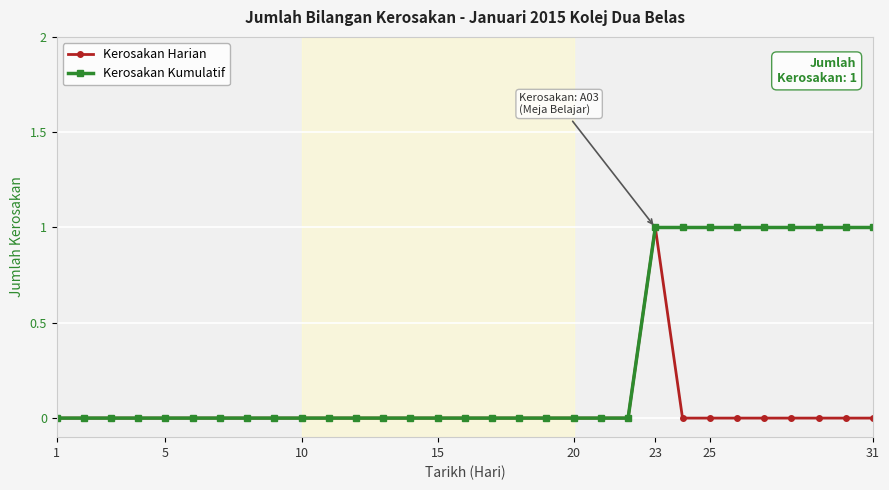

True or false: Kerosakan Harian has more than 0 interior local peaks.

True